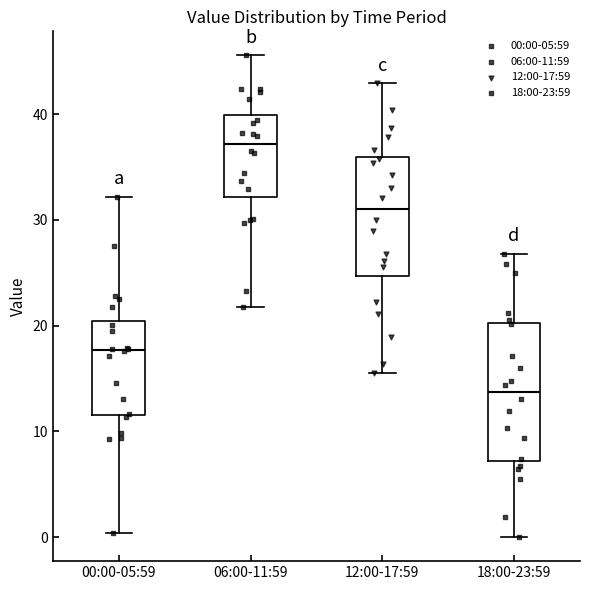

Reading left to right, transcribe this box plot: for each box, give where its median line is, the range the box spans, and where its two whiskers end, as read against the y-axis. The values are not printed on the chart, so give them approximately, as read against the axis.

00:00-05:59: median 18, box 12 to 20, whiskers 0 to 32
06:00-11:59: median 37, box 32 to 40, whiskers 22 to 46
12:00-17:59: median 31, box 25 to 36, whiskers 16 to 43
18:00-23:59: median 14, box 7 to 20, whiskers 0 to 27